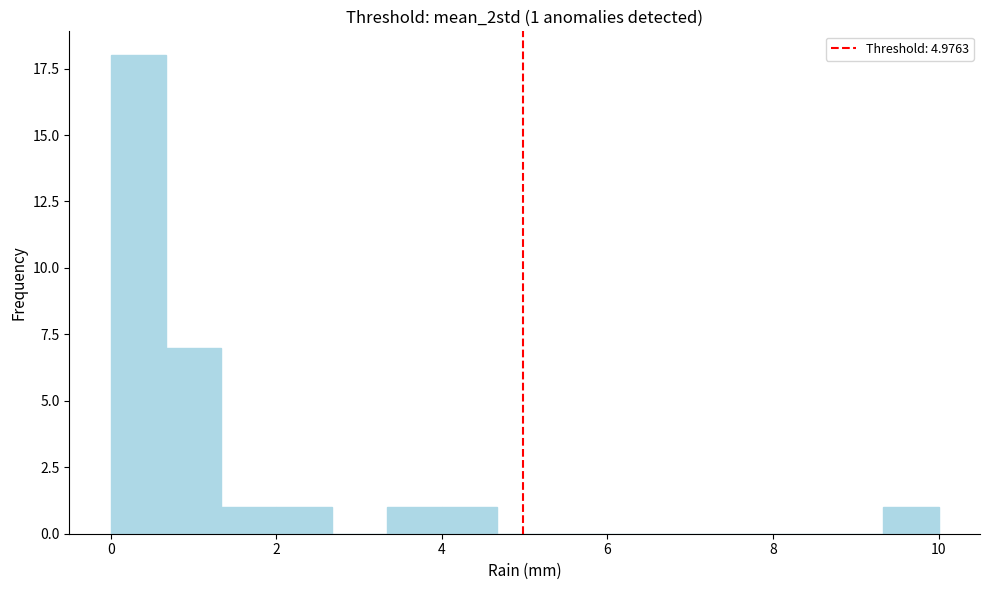

Read against the x-axis, roughly where is the centre of the tallest bar?

0.4